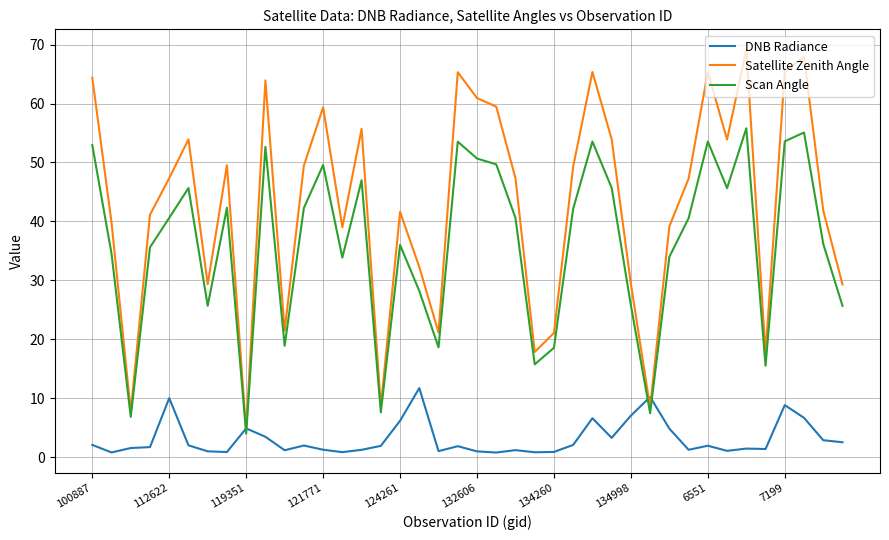

Does the chart have visible grid lines?

Yes